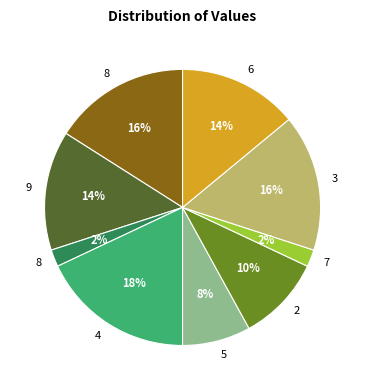

To the nearest percent, what is the average slice percentage?

11%